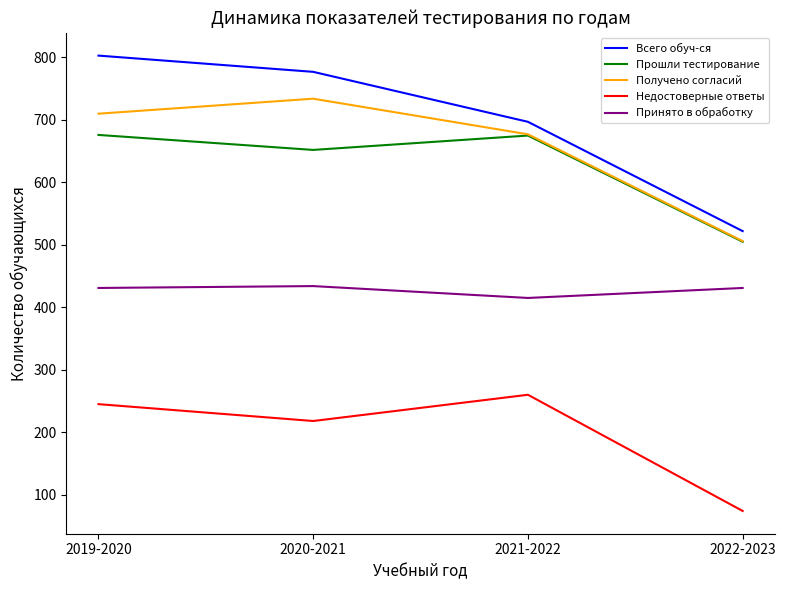

Is the value of Прошли тестирование at 2020-2021 greater than the value of Принято в обработку at 2022-2023?

Yes